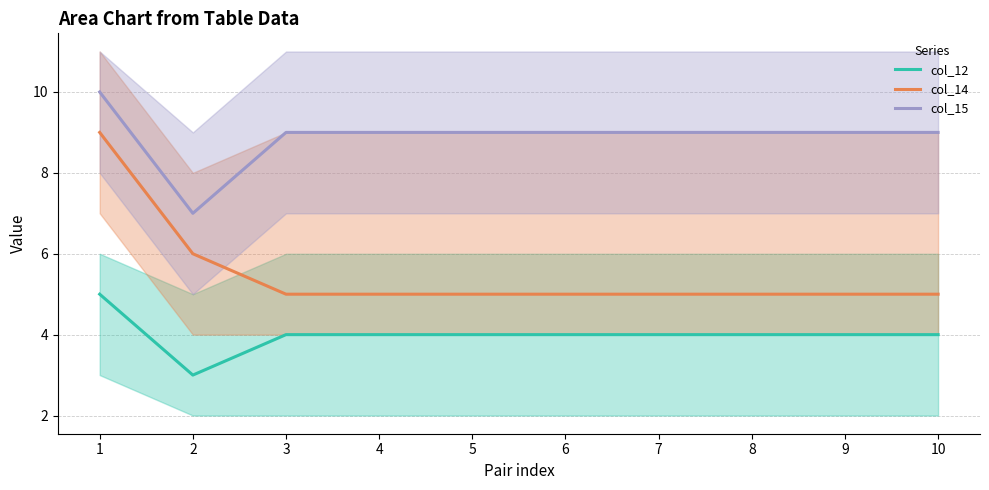

What is the spread (max minus min) of values at 2?

4